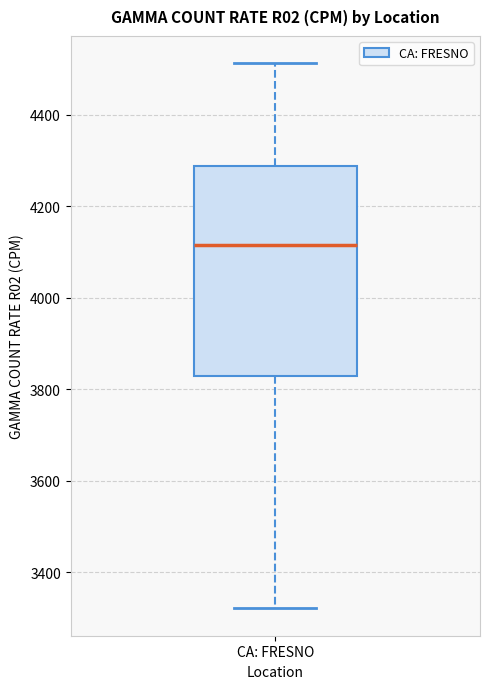

Transcribe this box plot: give where the median line is, the range the box spans, and where the two whiskers end, as read against the y-axis. The values are not printed on the chart, so give them approximately, as read against the axis.

median 4120, box 3820 to 4280, whiskers 3320 to 4520